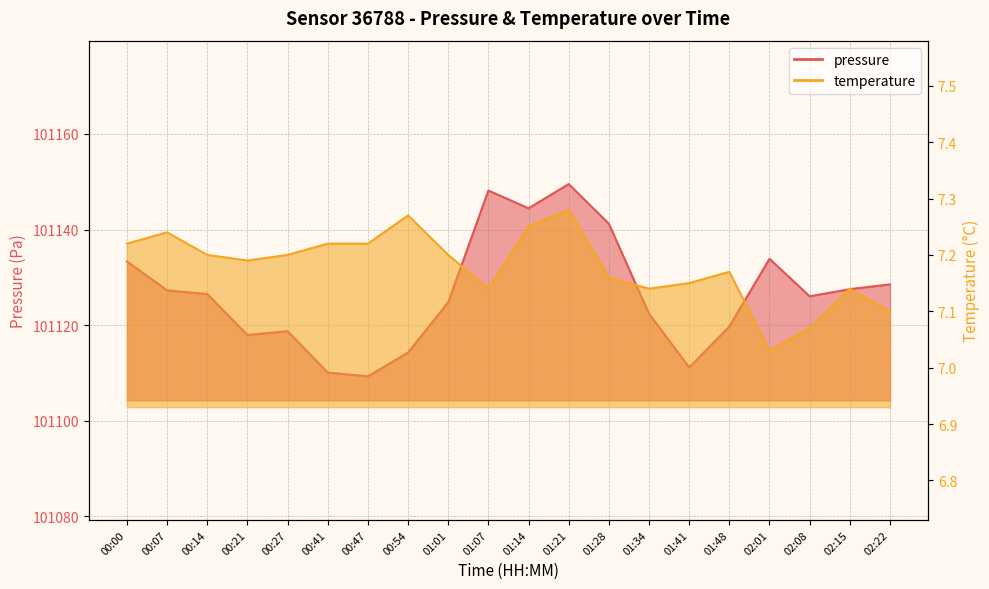

What is the difference between the maximum and minimum values in the temperature series?

0.2